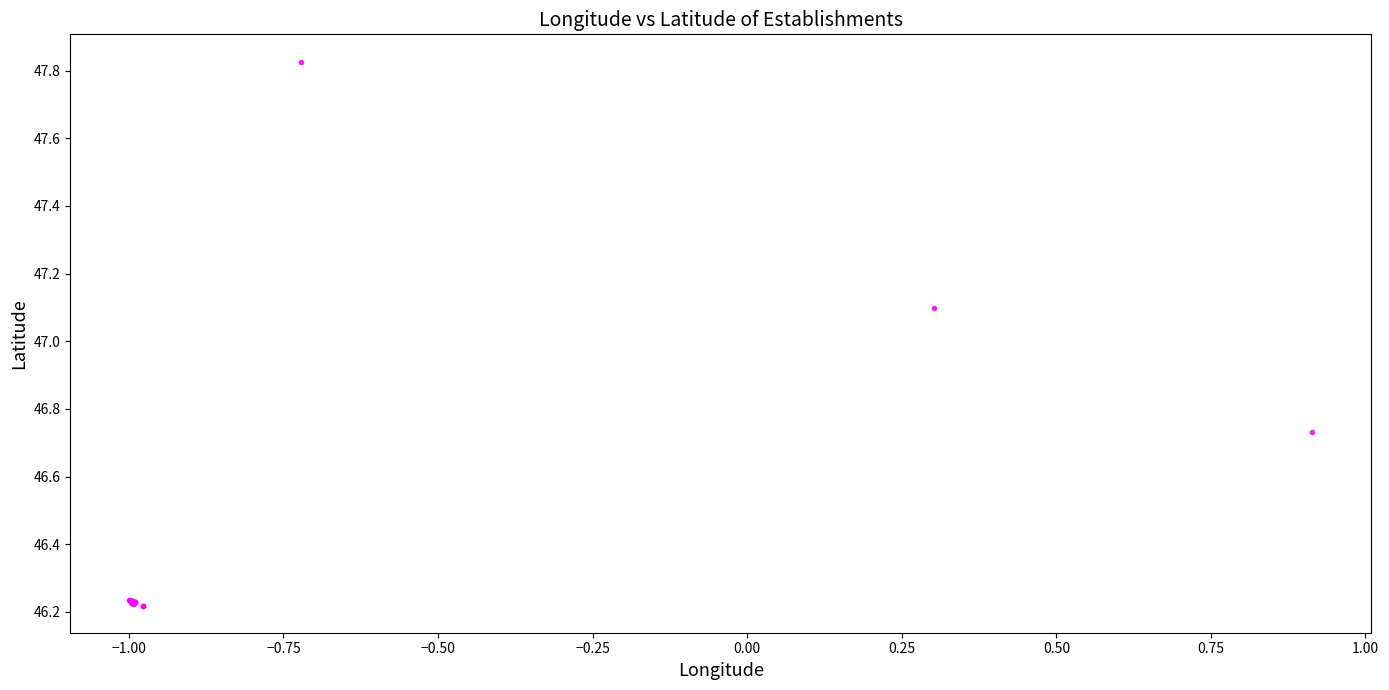

What Y value in the scatter plot is closest to 47?

47.1